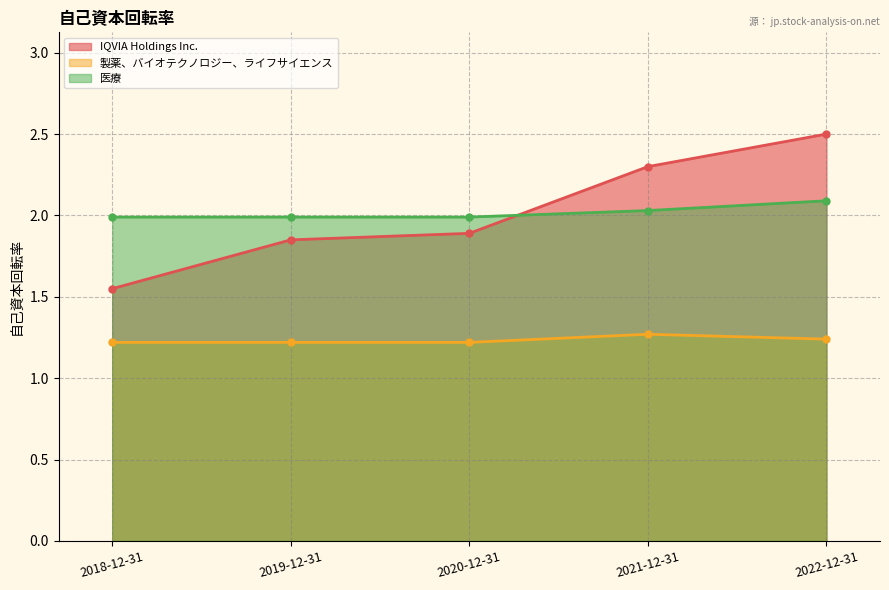

Which series has the largest total across all categories?

IQVIA Holdings Inc.